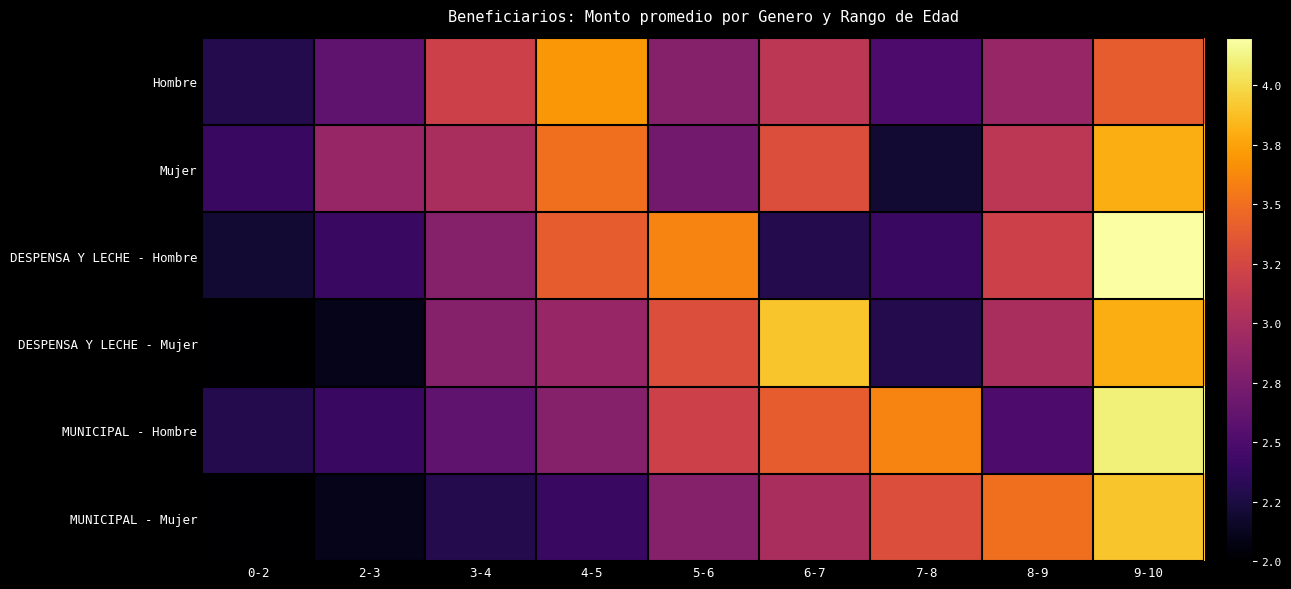

Count the number of categories in the chart.

9